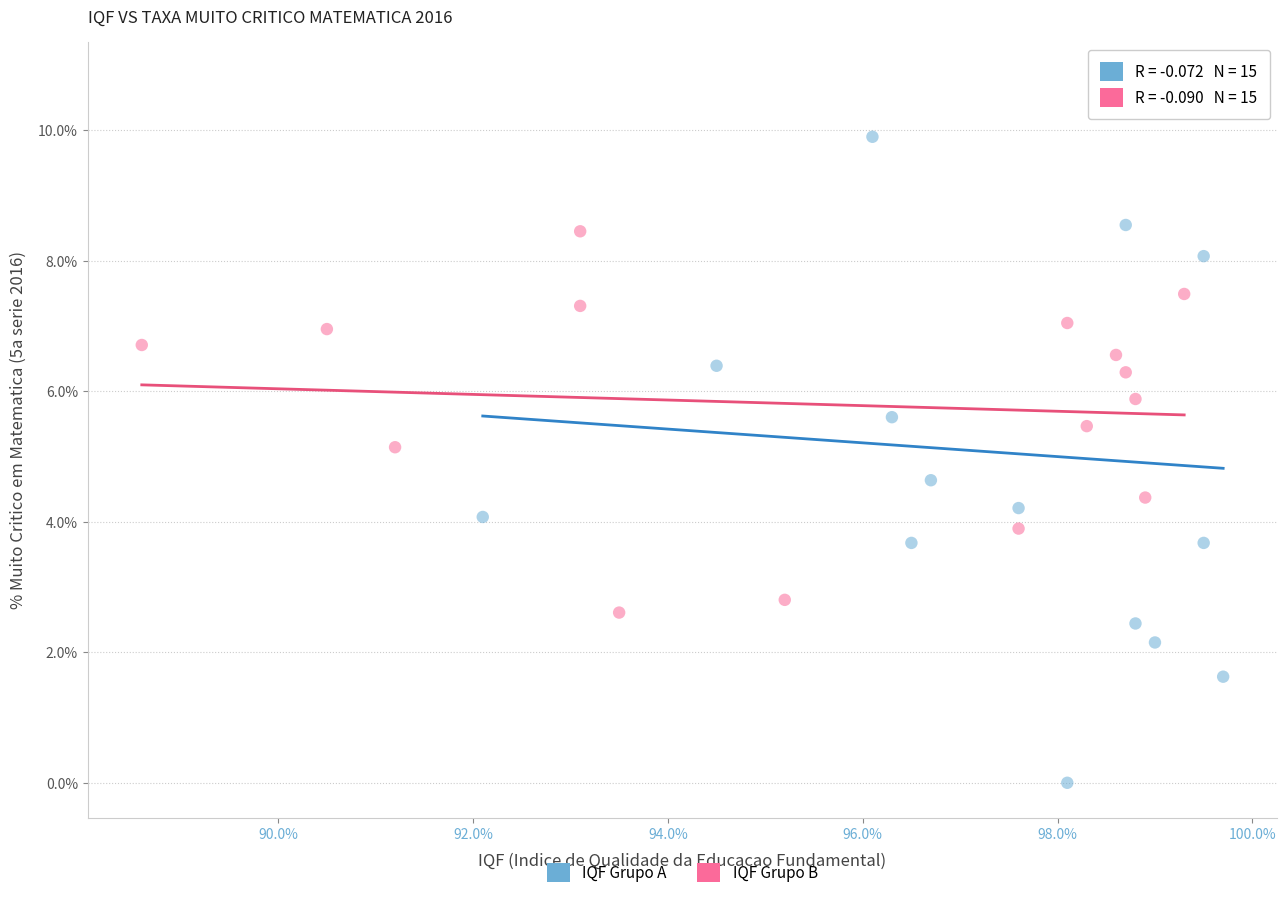

Which series has the widest spread of Y values?

IQF Grupo A